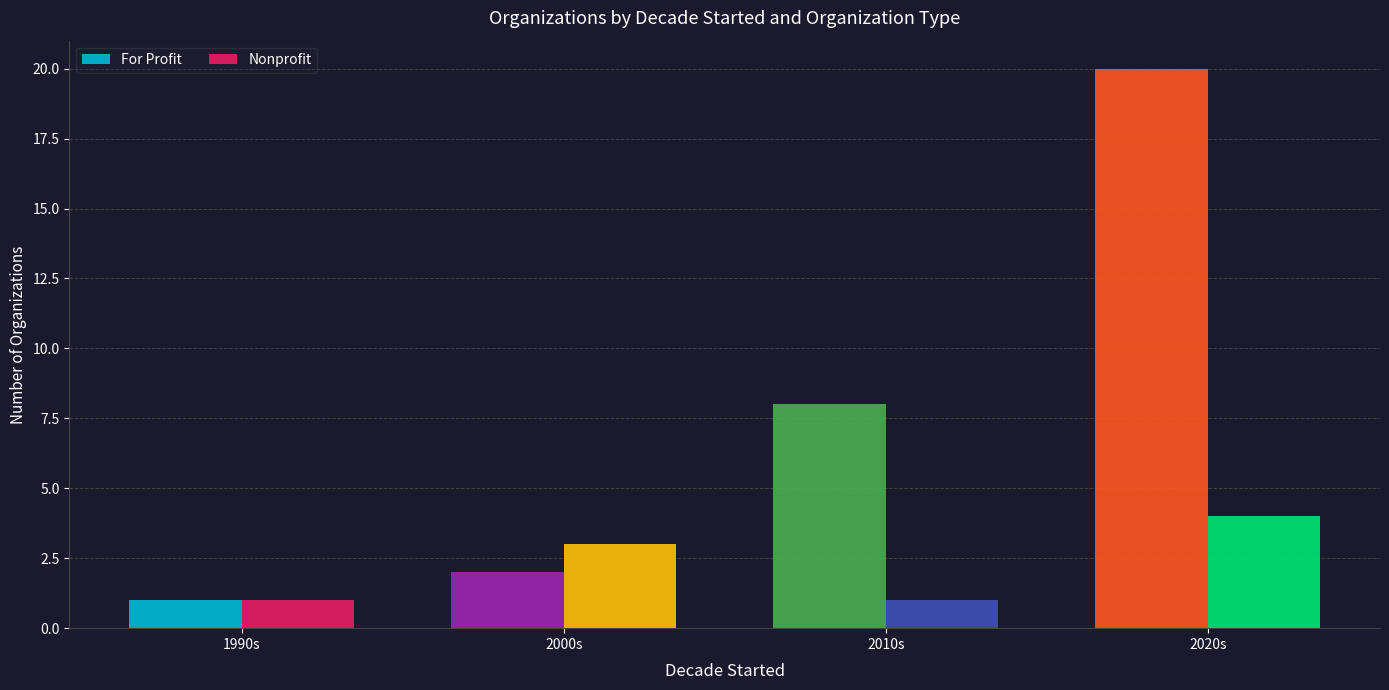

True or false: Nonprofit has a value of 1 at 2000s.

False